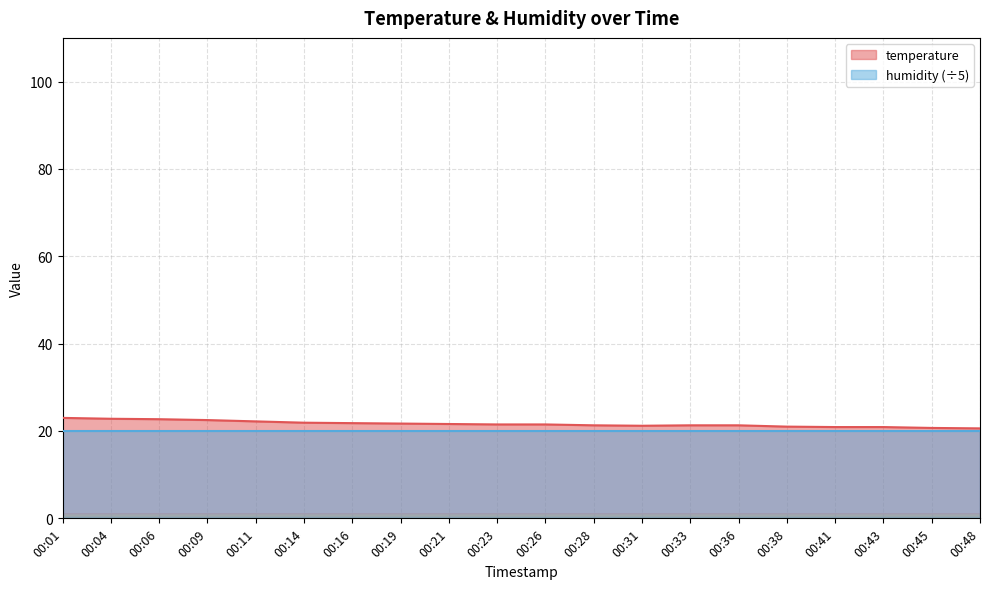

Which has a higher value, 00:06 or 00:38?

00:06